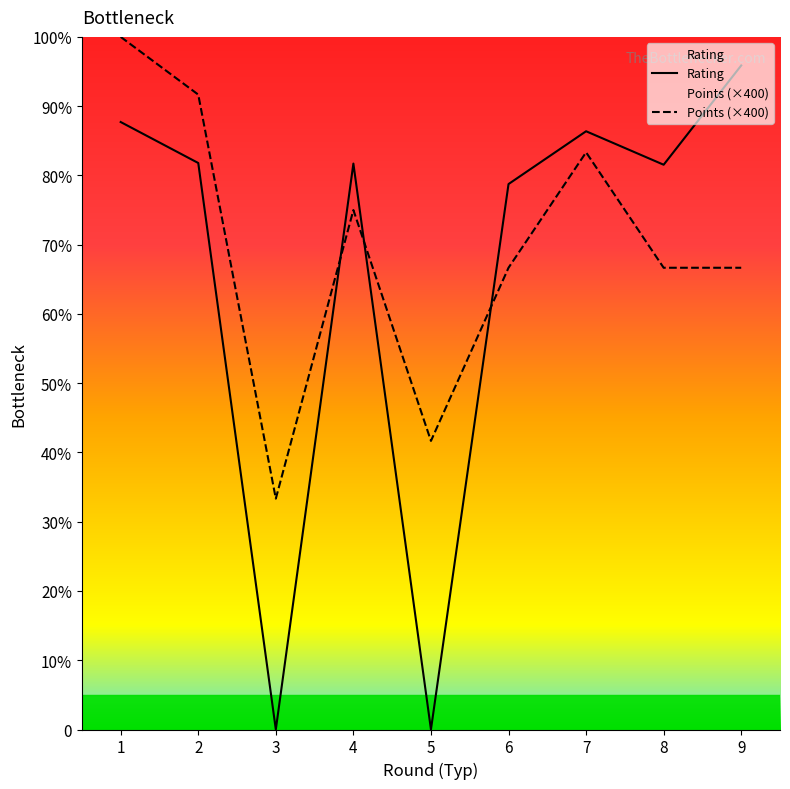

How many times do Rating and Points cross each other?

3